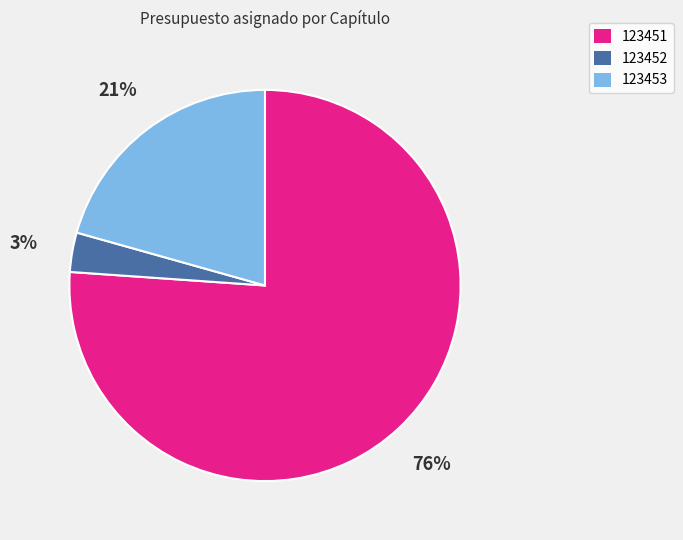

Which has a higher value, 123452 or 123453?

123453